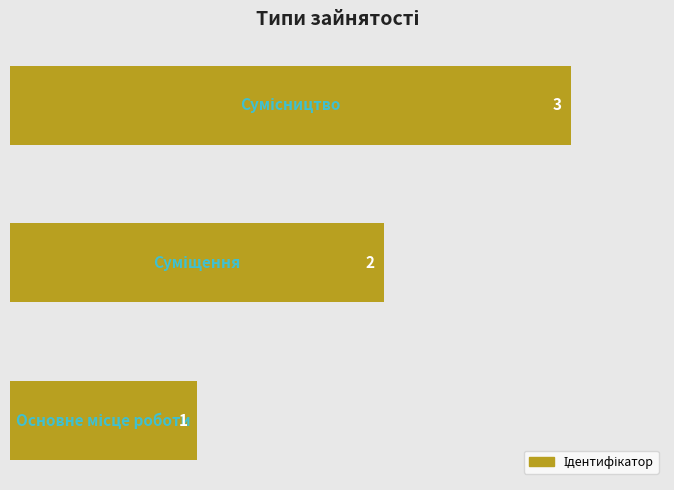

Count the values in the range 1 to 3.

3